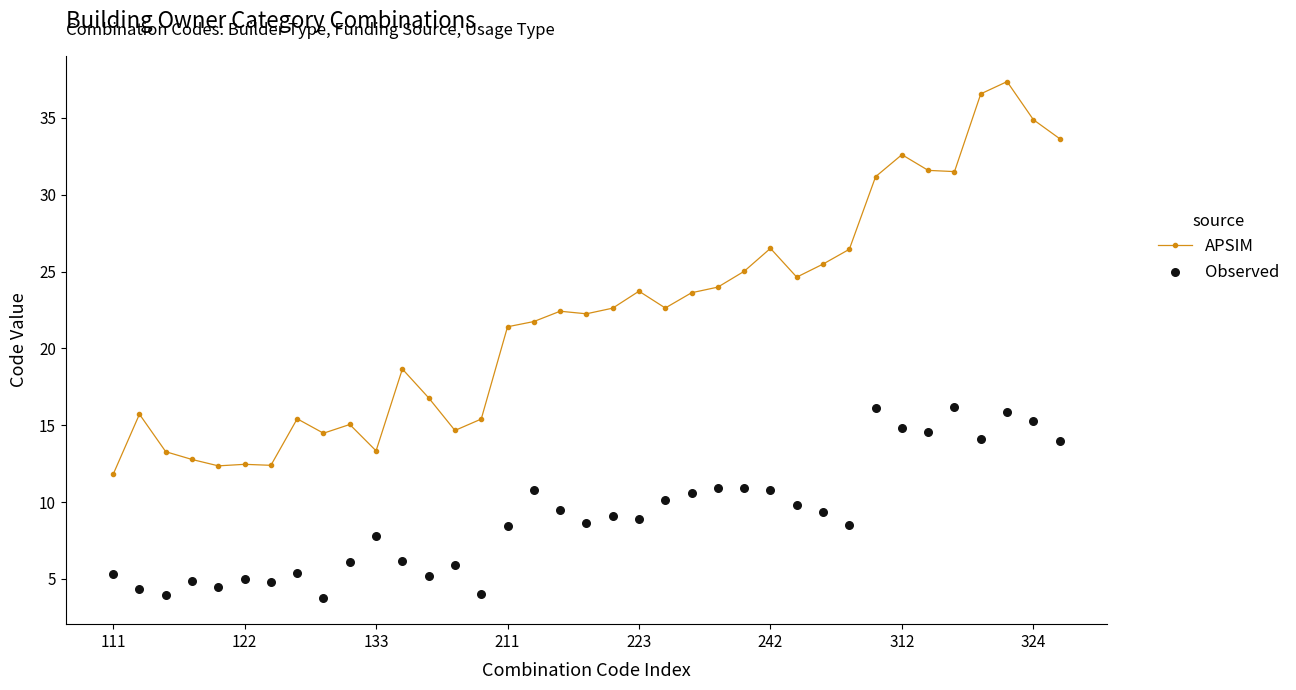

The value of APSIM at 122 is 6.0. True or false?

False